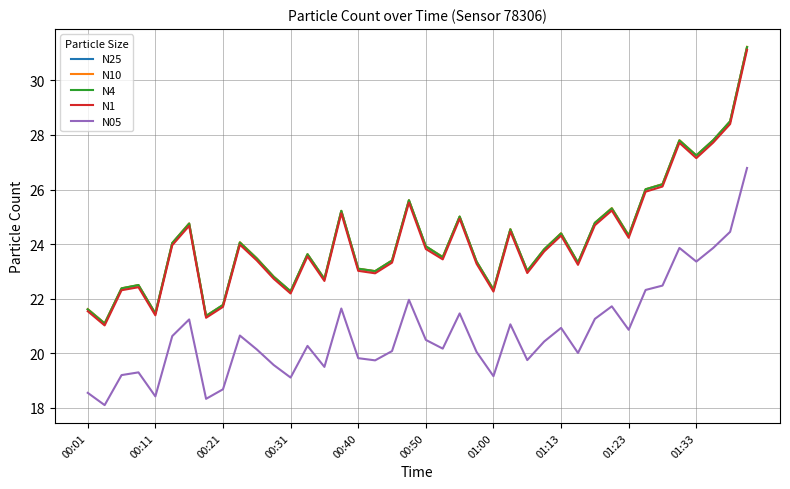

What is the difference between the maximum and minimum values in the N1 series?

10.1